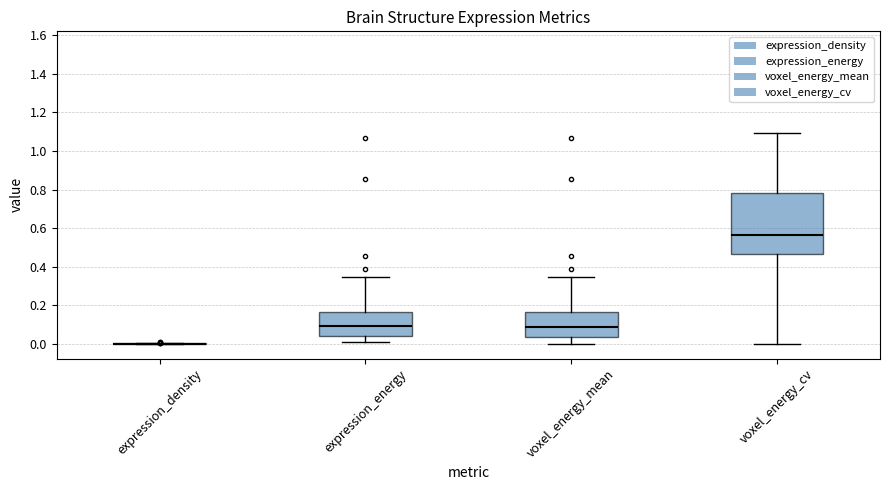

Which box is the tallest, from its lower edge to its upper edge?

voxel_energy_cv